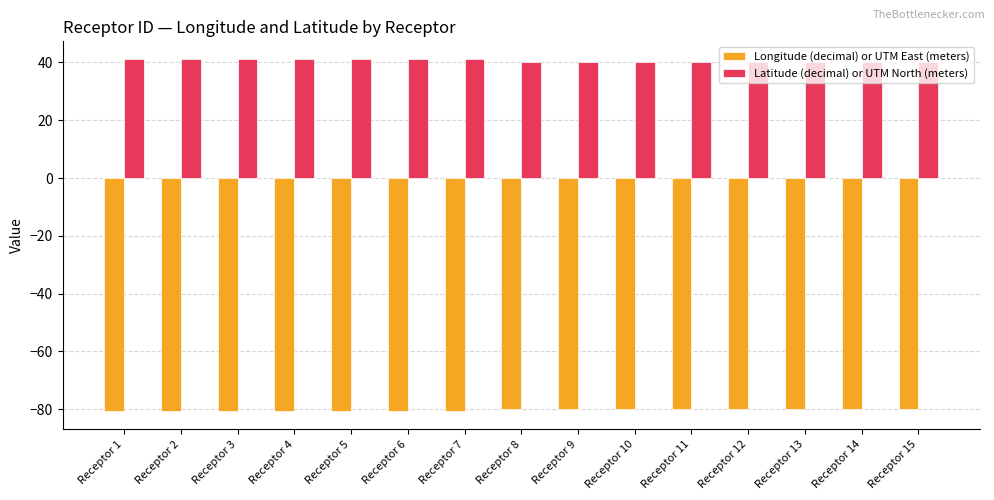

How many series are shown in this chart?

2